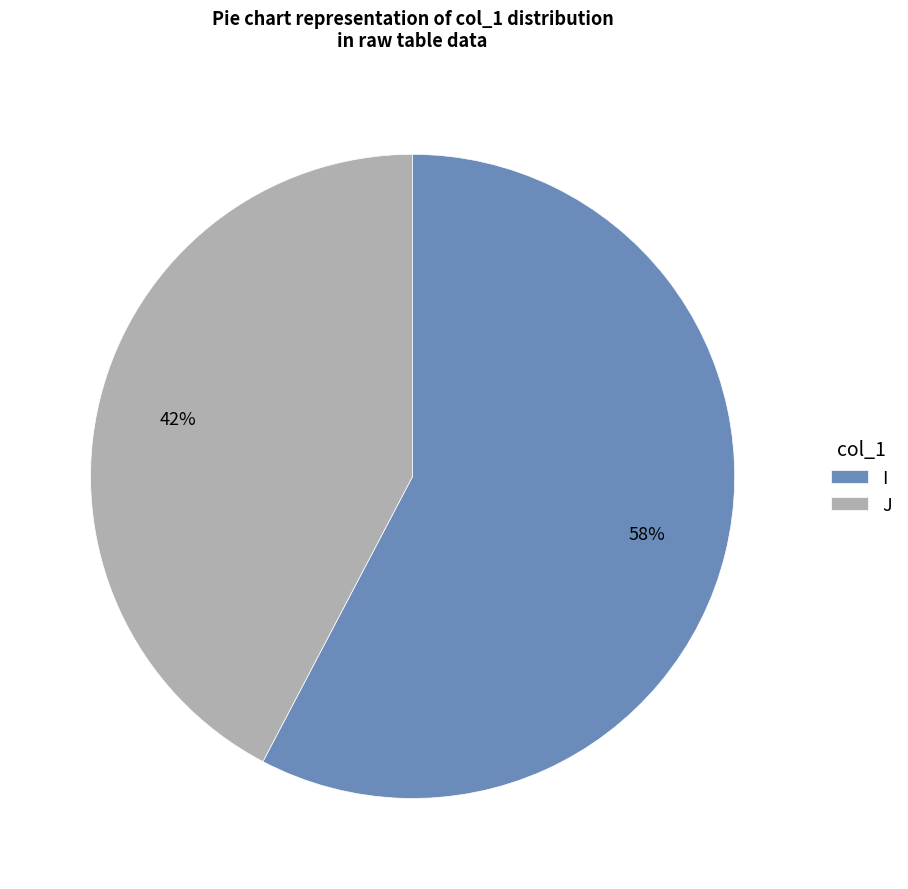

Rank the categories by value from highest to lowest.

I, J